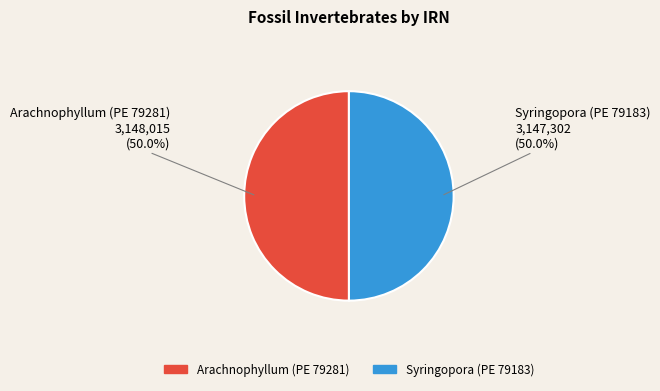

What is the ratio of the value at Arachnophyllum (PE 79281) to the value at Syringopora (PE 79183)?

1.0